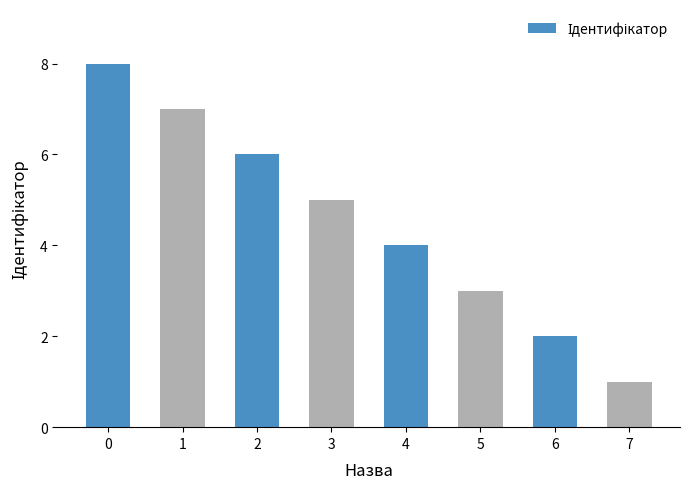

Is it true that the value at 4 is 4?

True